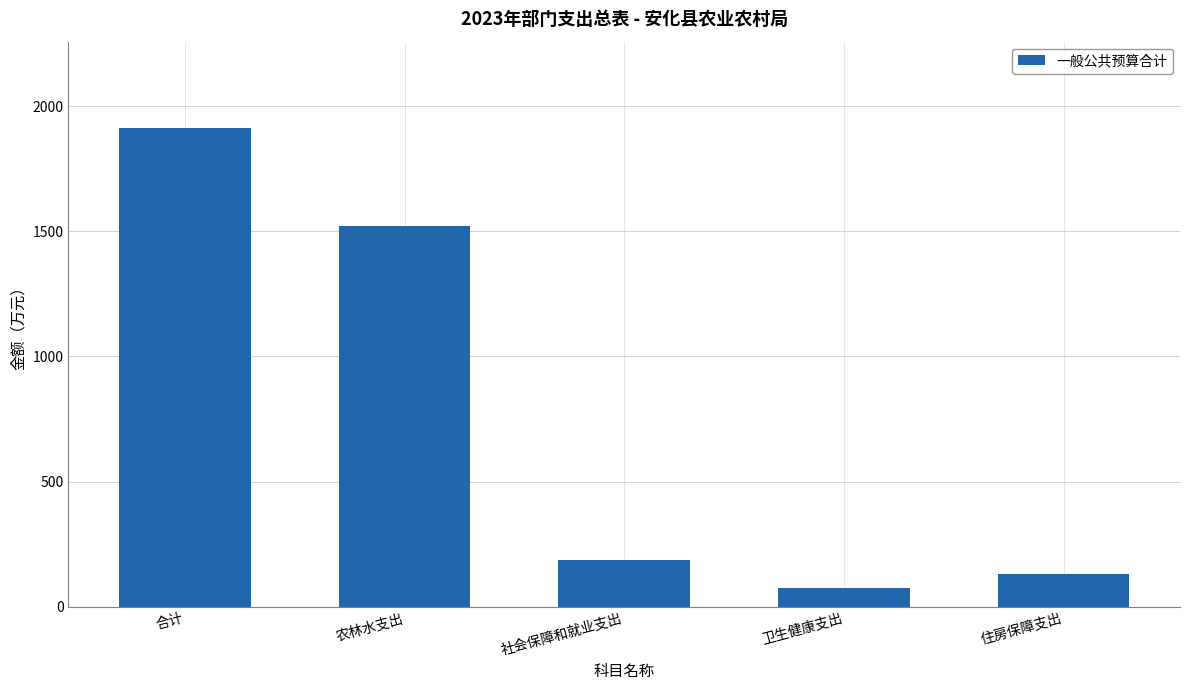

Reading left to right, extract all data points from this chart.

合计=1913.4	农林水支出=1520.5	社会保障和就业支出=186.4	卫生健康支出=76.0	住房保障支出=130.5